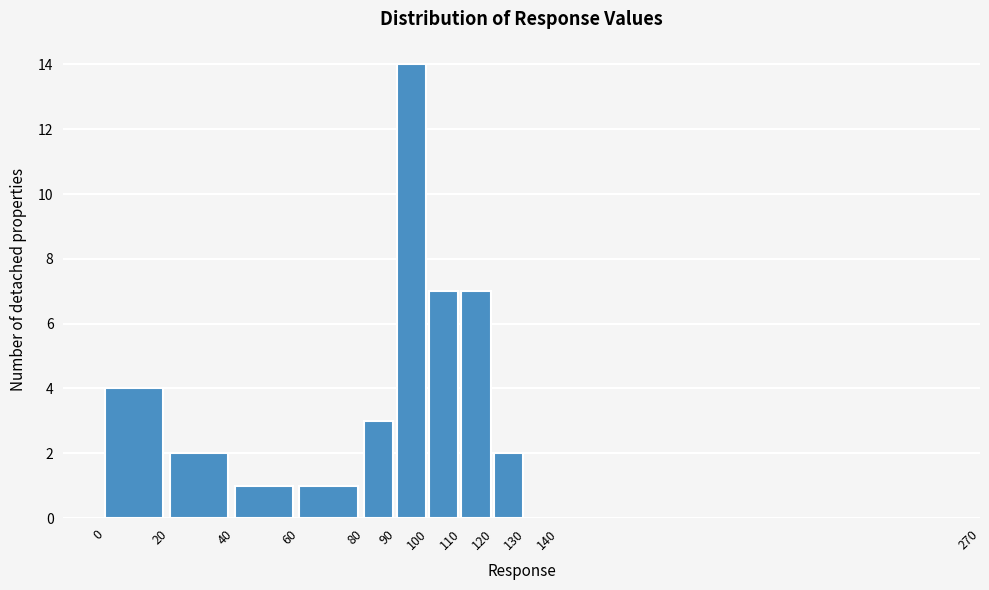

Which range on the x-axis has the tallest bar?

90 to 100